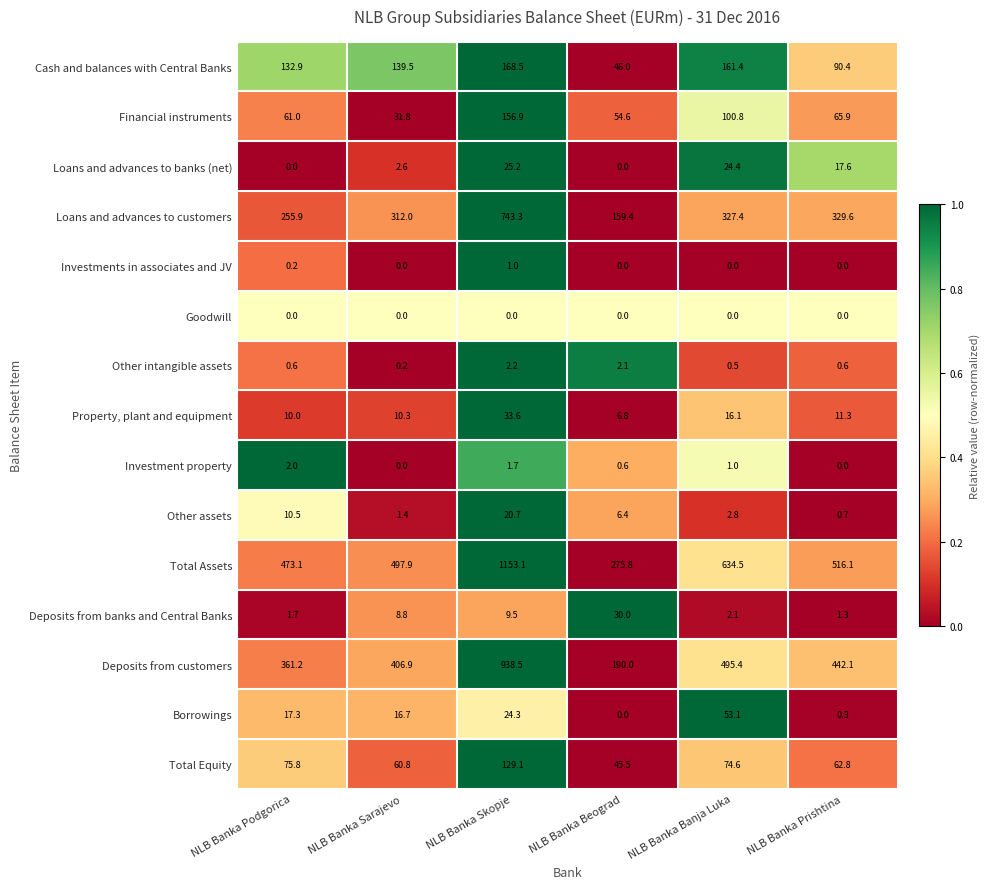

How many series are shown in this chart?

15